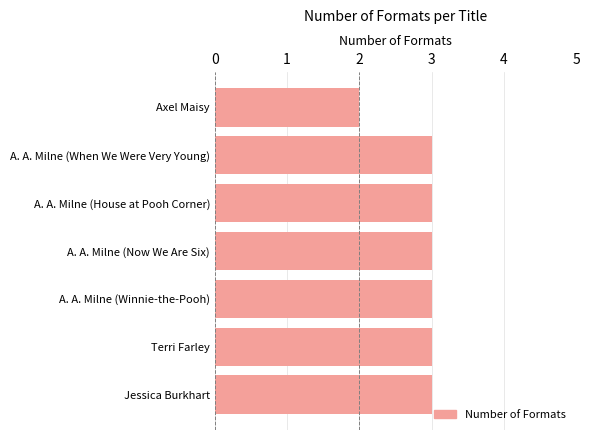

What is the smallest value displayed?

2